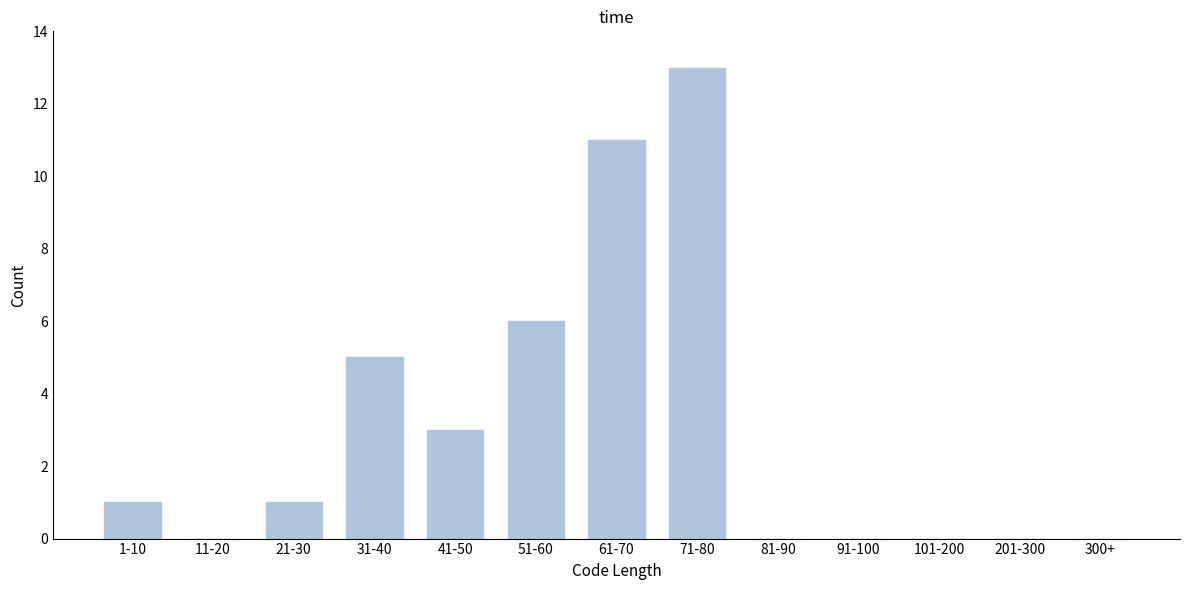

Reading right to left, transcribe all the data shown in this chart.

300+=0	201-300=0	101-200=0	91-100=0	81-90=0	71-80=13	61-70=11	51-60=6	41-50=3	31-40=5	21-30=1	11-20=0	1-10=1